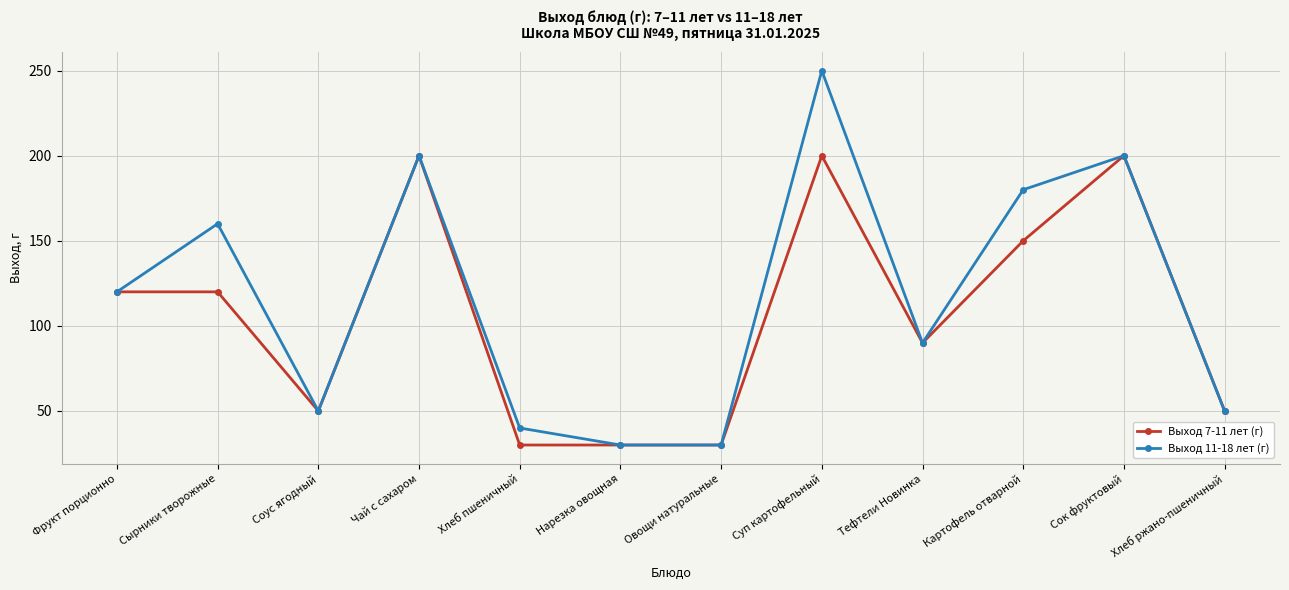

True or false: Выход 11-18 лет (г) has more than 0 points higher than both neighbors.

True